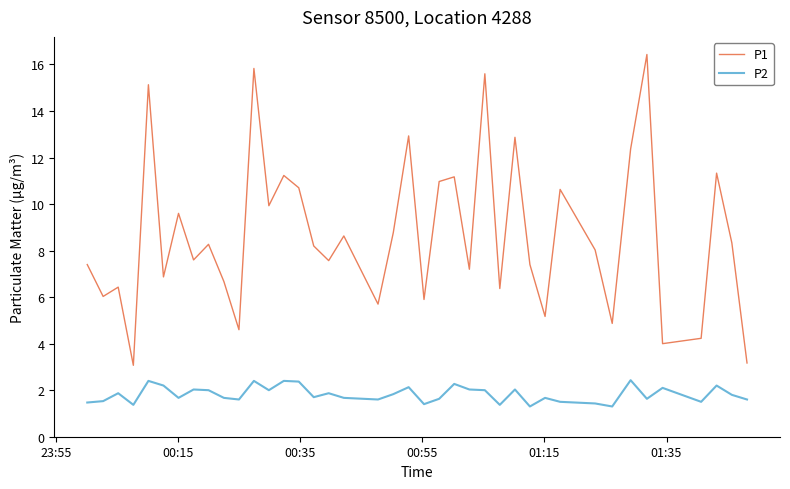

List the series in order of their peak value, lowest first.

P2, P1